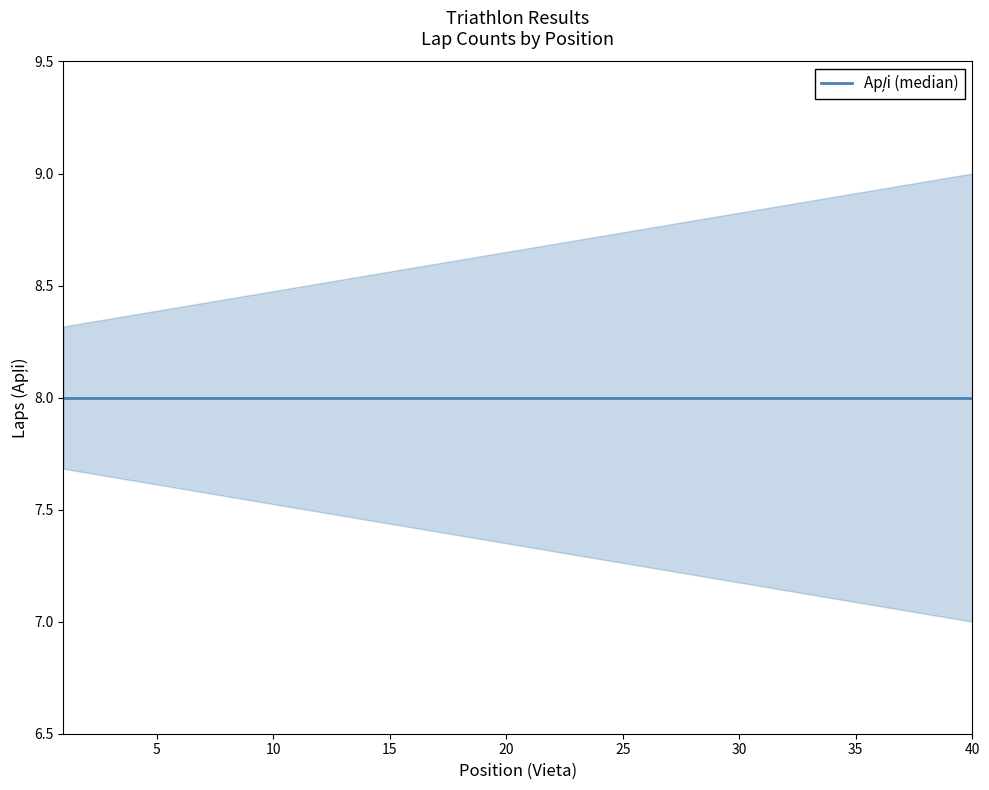

What is the maximum value shown in the chart?

9